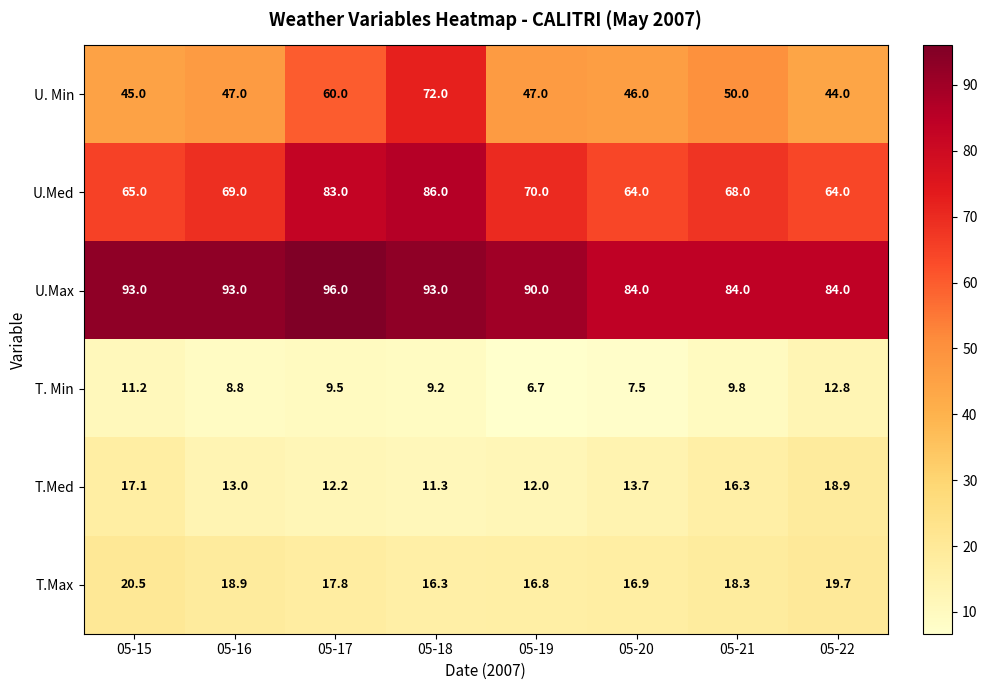

Is it true that U.Max equals 96.0 at 05-17?

True